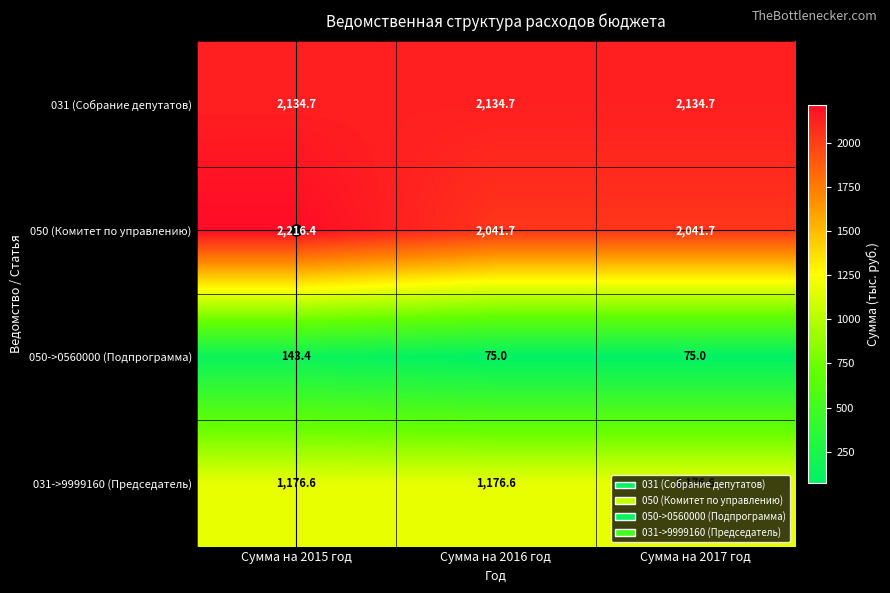

Which series has the widest spread of values?

050 (Комитет по управлению)